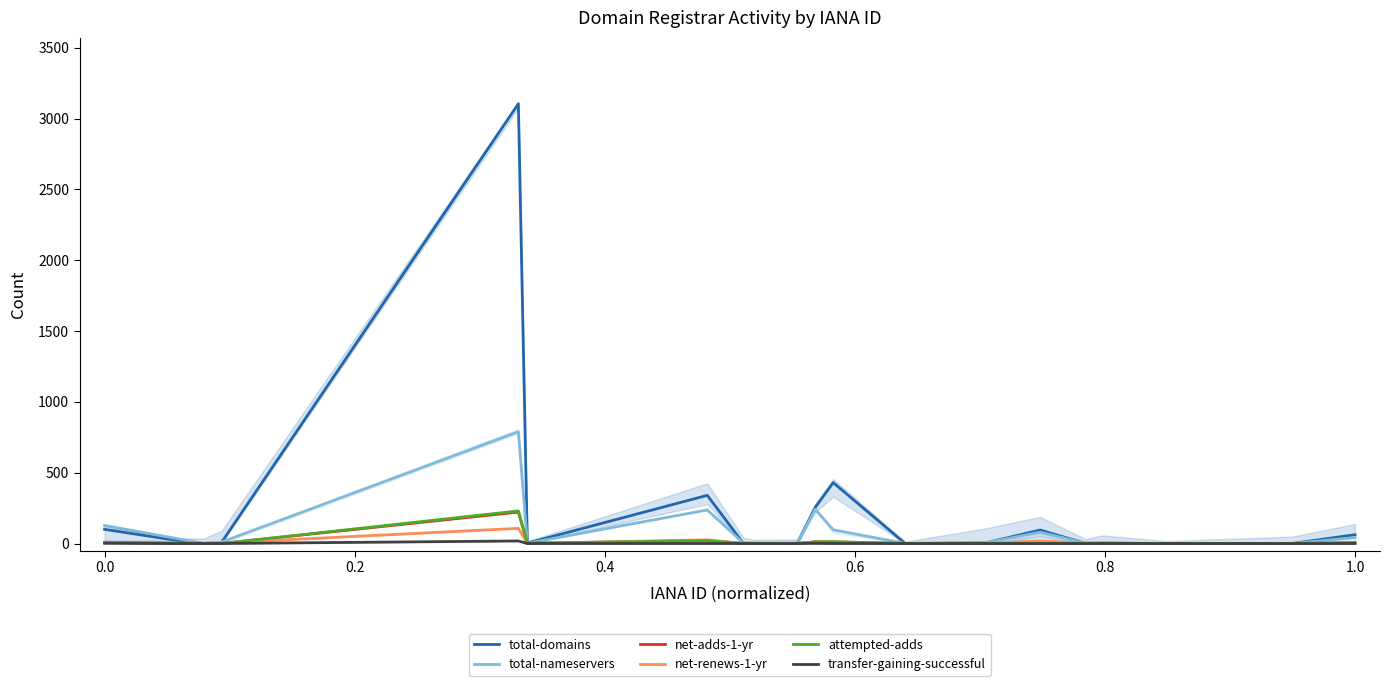

At how many categories does at least one series exceed 1195?

1